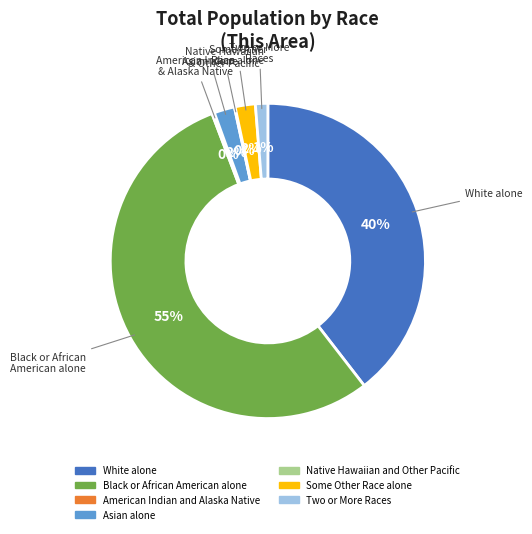

What is the majority slice?

Black or African American alone